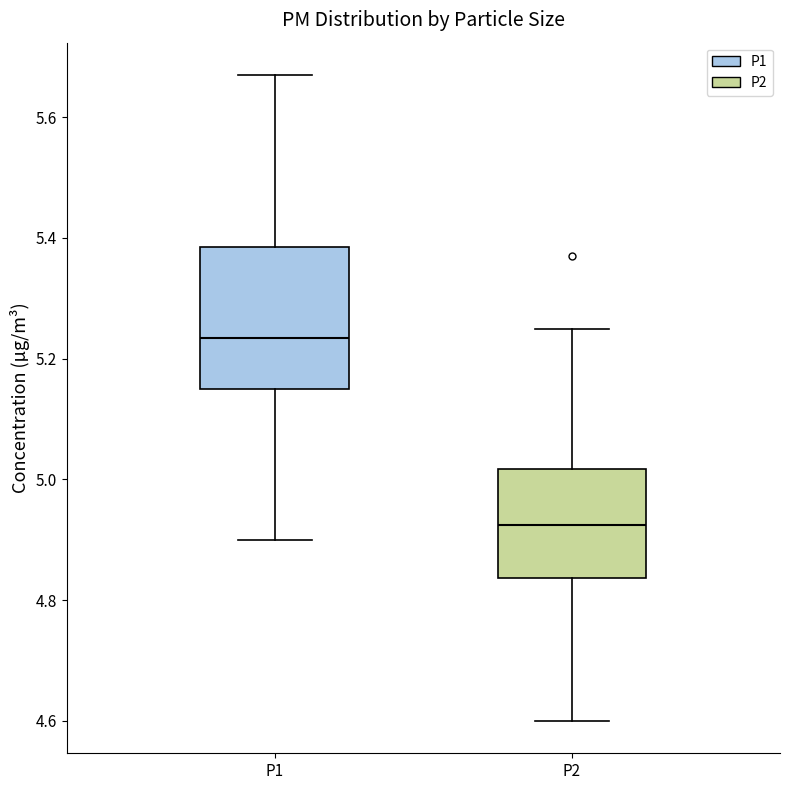

Which box has the highest median line?

P1